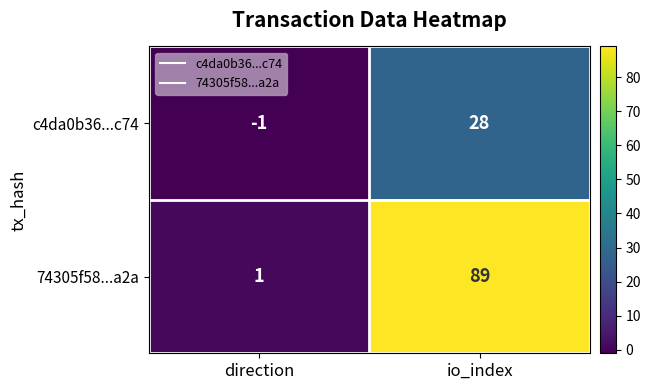

Count the number of data series in this chart.

2